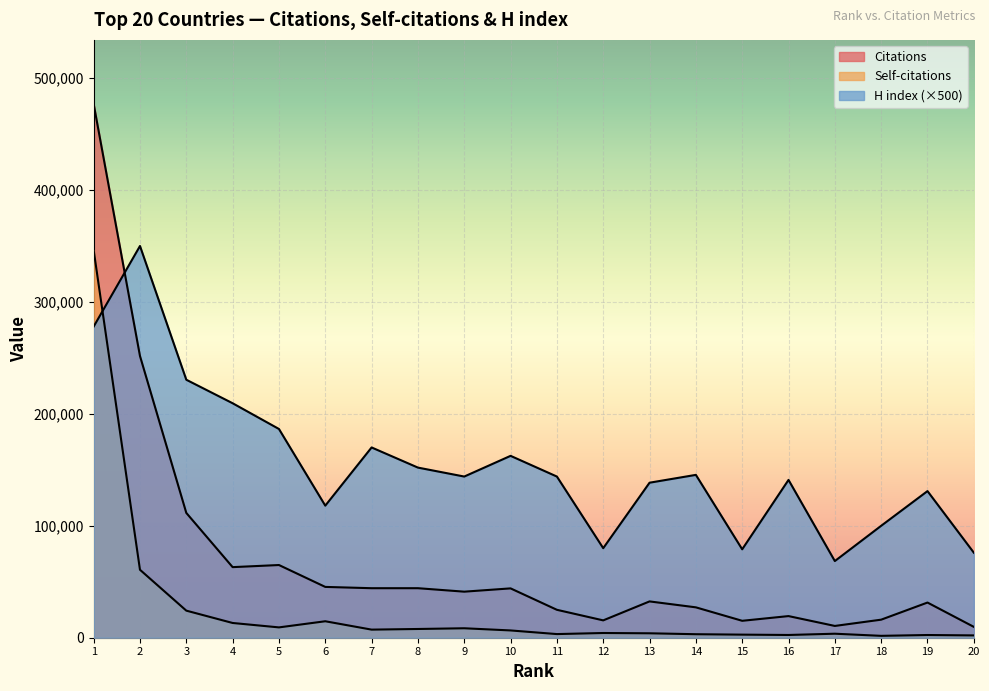

What is the sum of the Self-citations values at 7 and 14?

10368